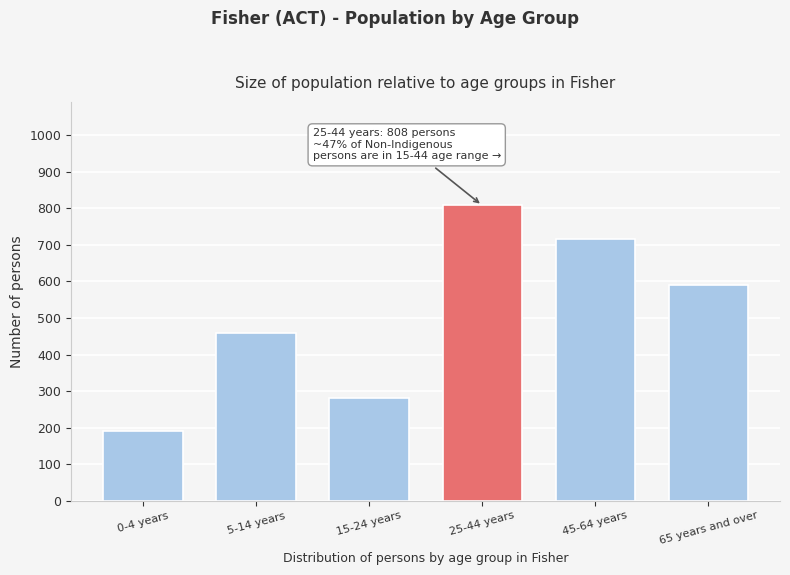

Reading left to right, list all the values displayed in this chart.

192	459	281	808	717	590